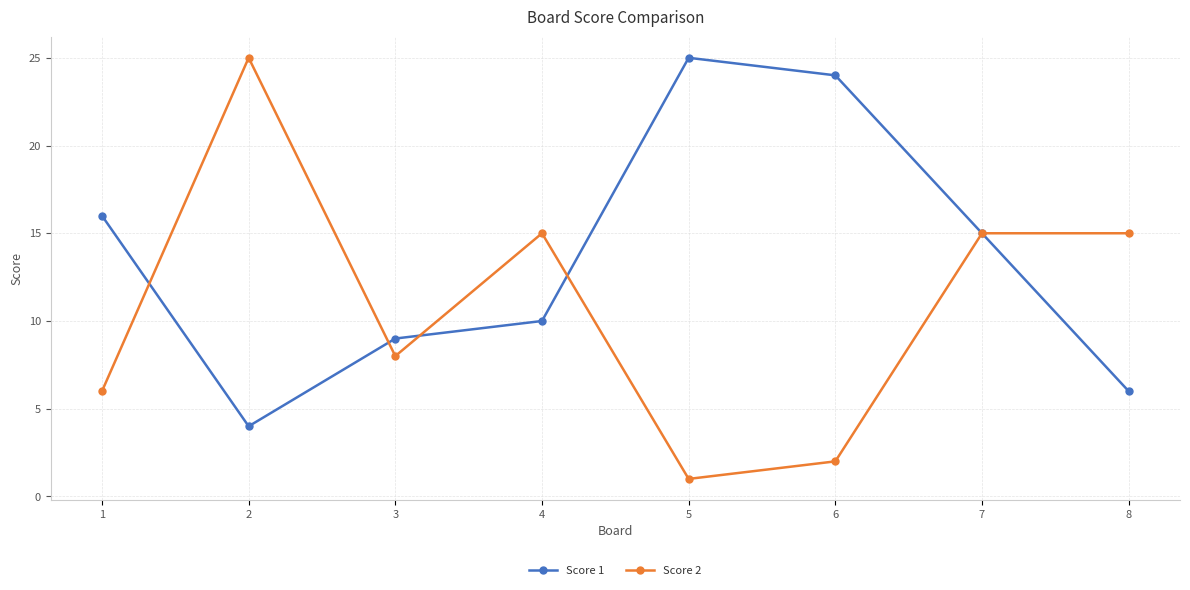

Rank the series at 2 from highest to lowest value.

Score 2, Score 1